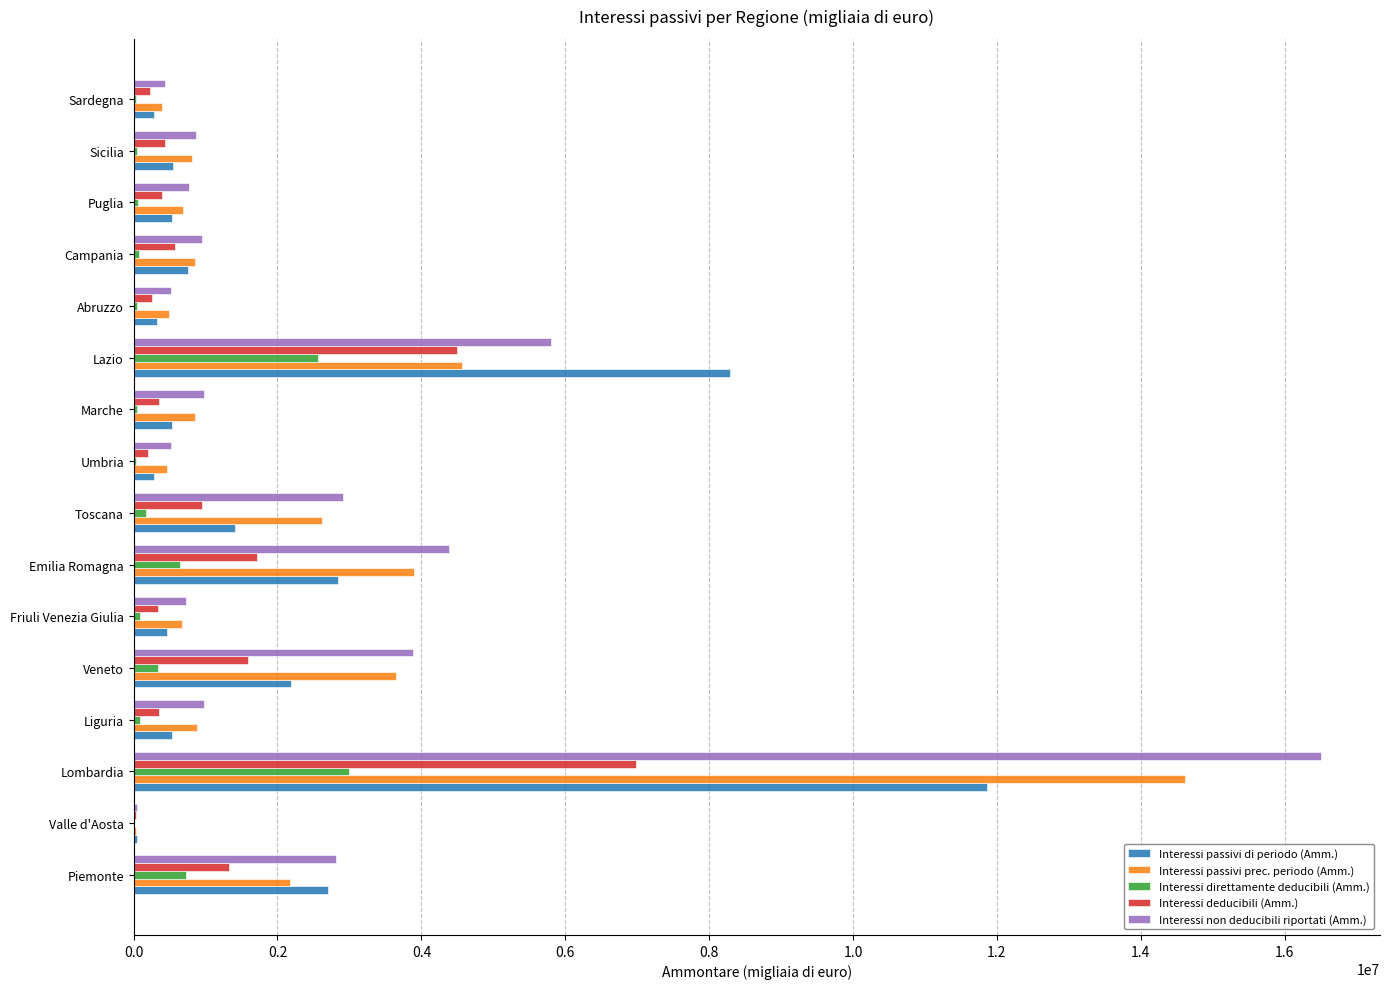

What is the sum of all Interessi passivi di periodo (Amm.) values?

33602749